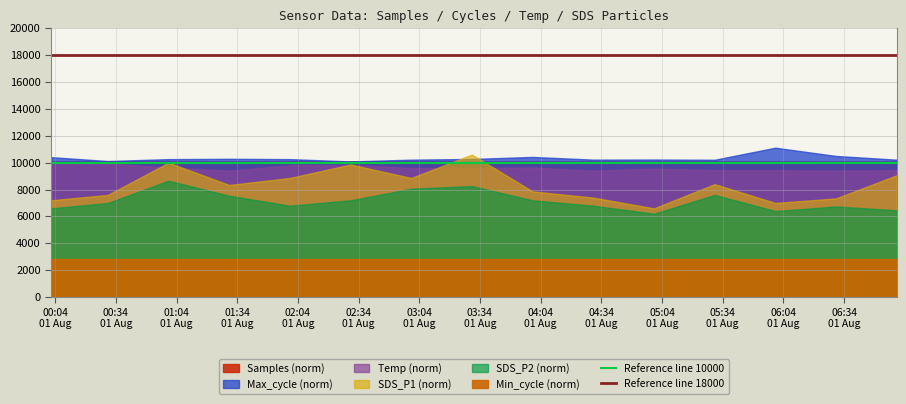

Is the value of Reference line 10000 at 00:34
01 Aug greater than the value of Reference line 18000 at 00:04
01 Aug?

No